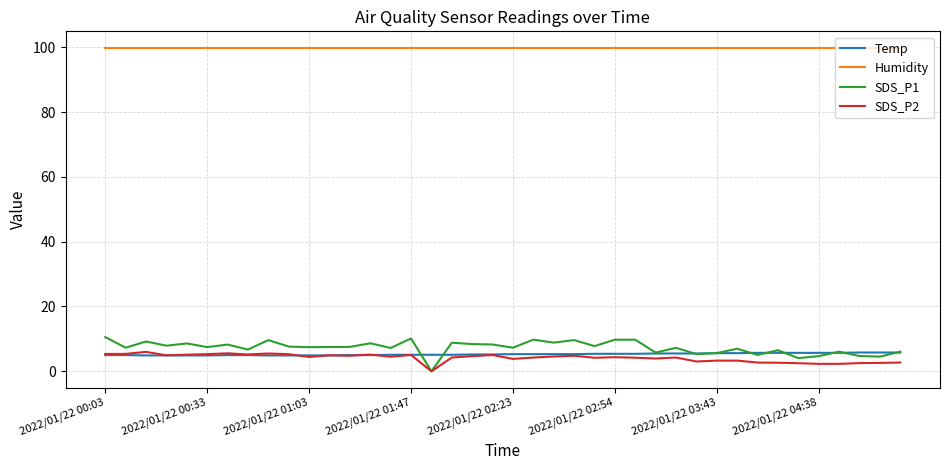

What is the sum of all SDS_P1 values?

292.6